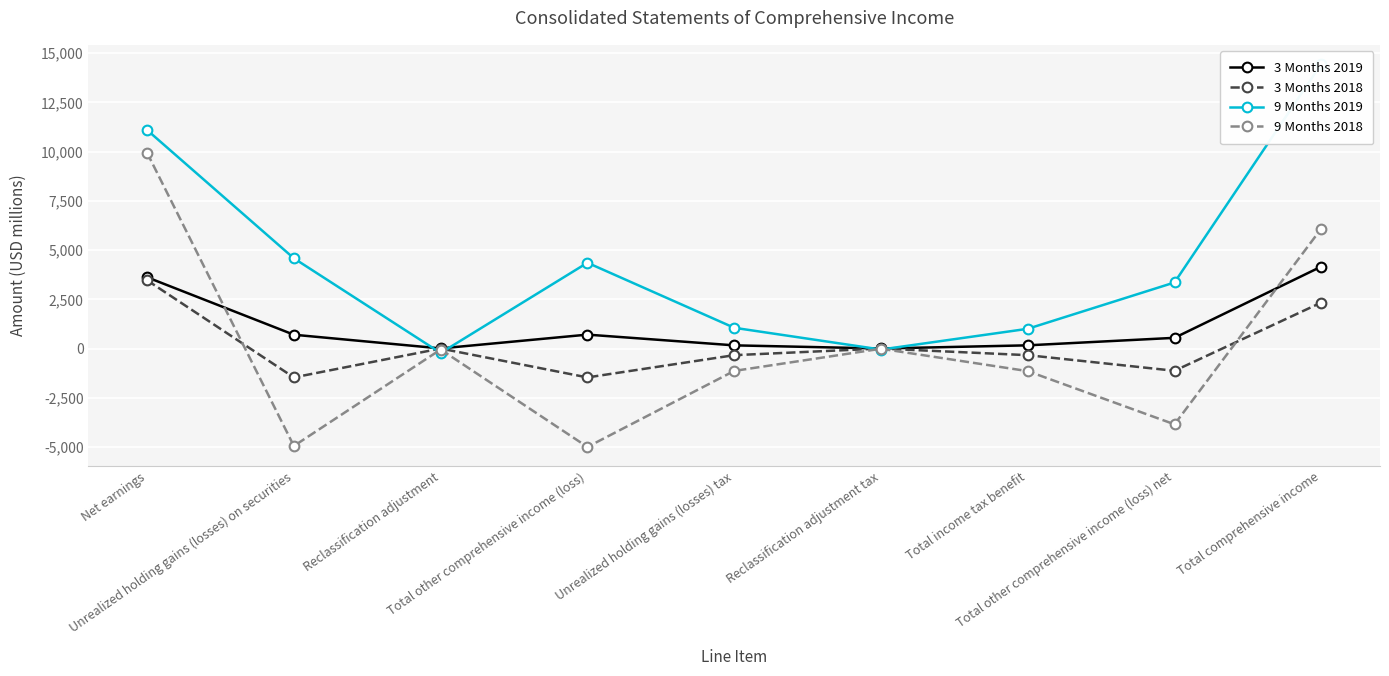

How many positive values does the 9 Months 2019 series have?

7